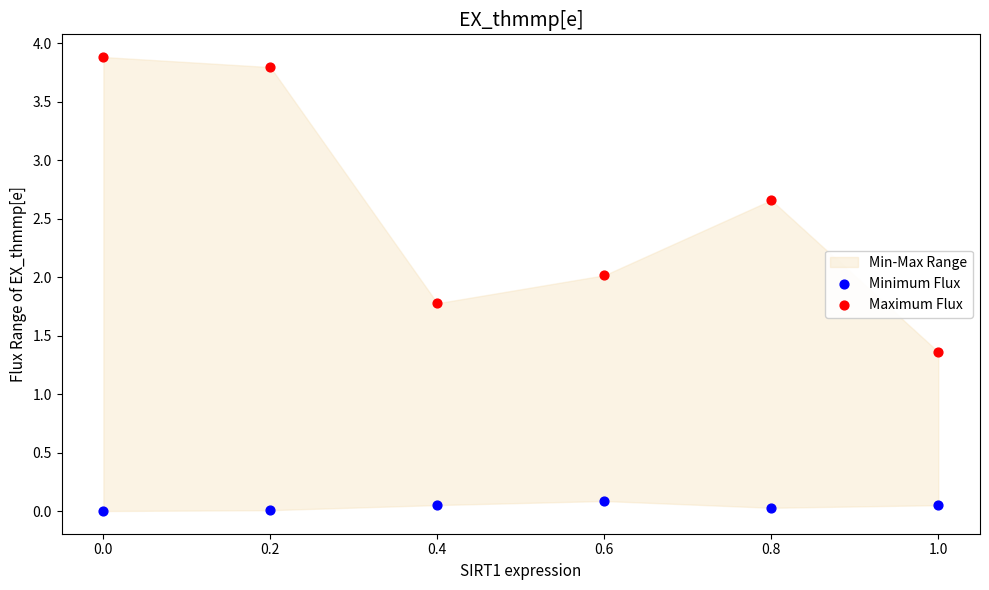

Which series contains the highest Y value?

Maximum Flux